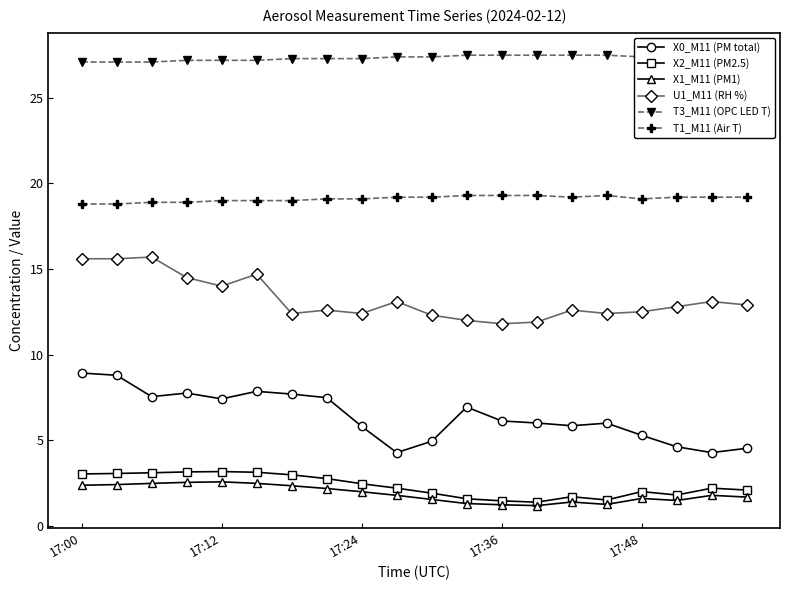

What is the lowest value of the X1_M11 (PM1) series?

1.2